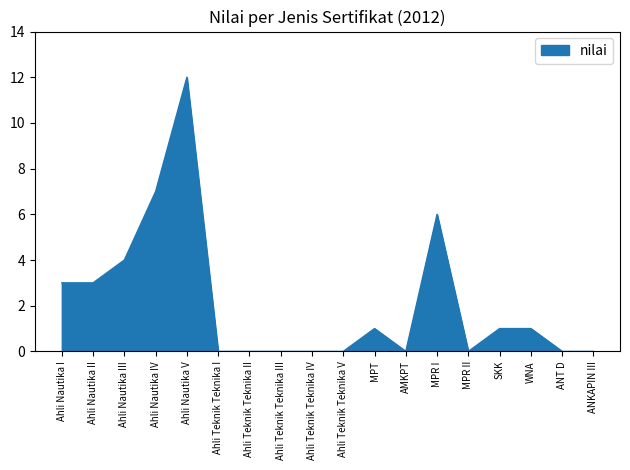

How many lines are shown in the chart?

1